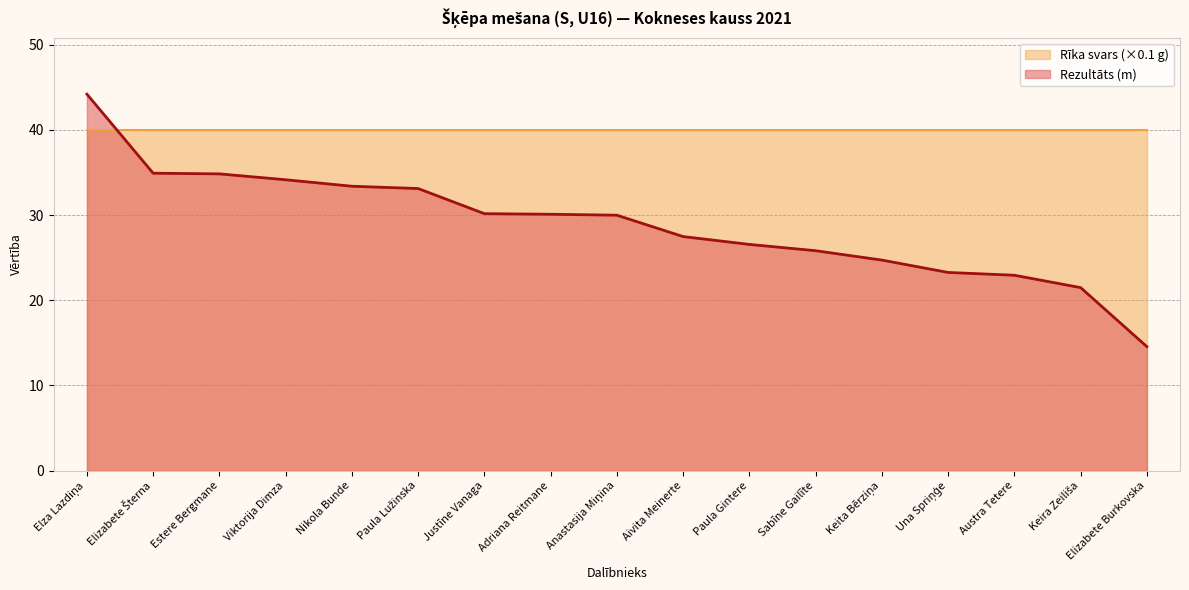

The chart shows a value of 26.6 at Paula Gintere. True or false?

True